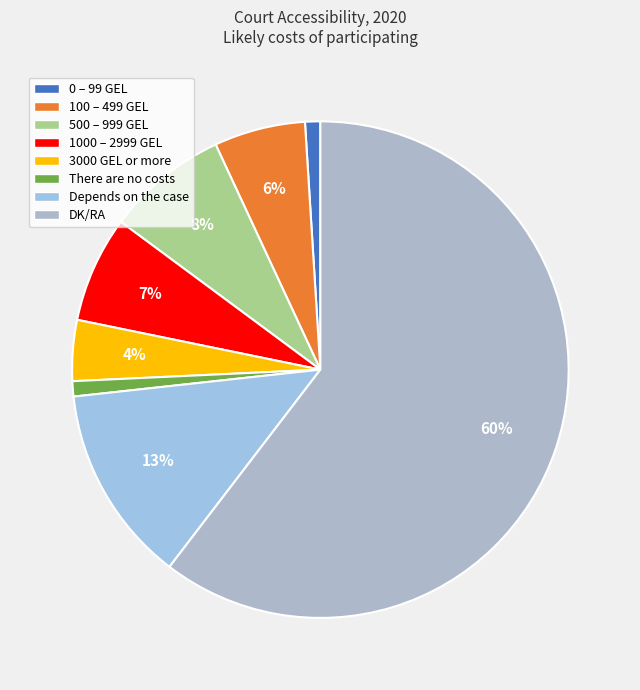

How many slices are in this pie chart?

8